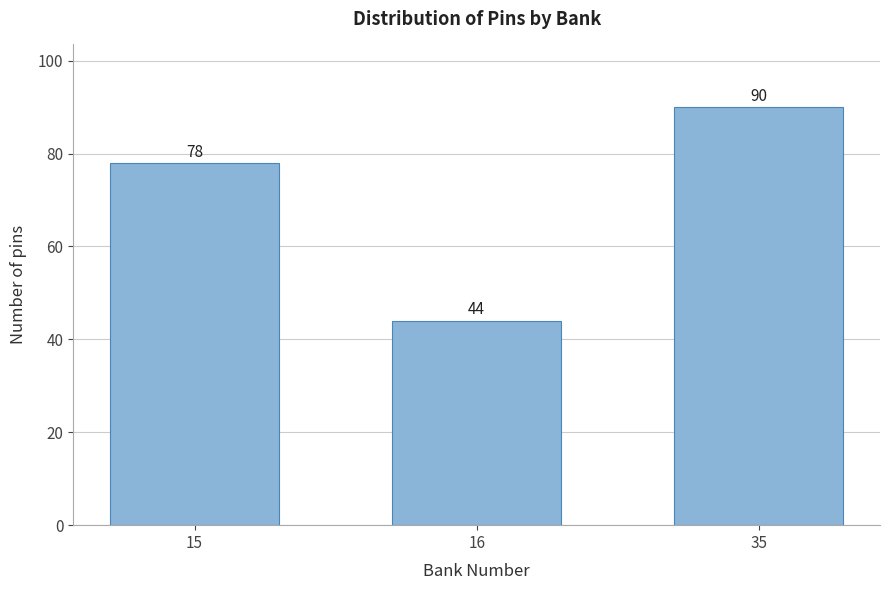

Reading right to left, what are all the values shown in this chart?

35=90	16=44	15=78